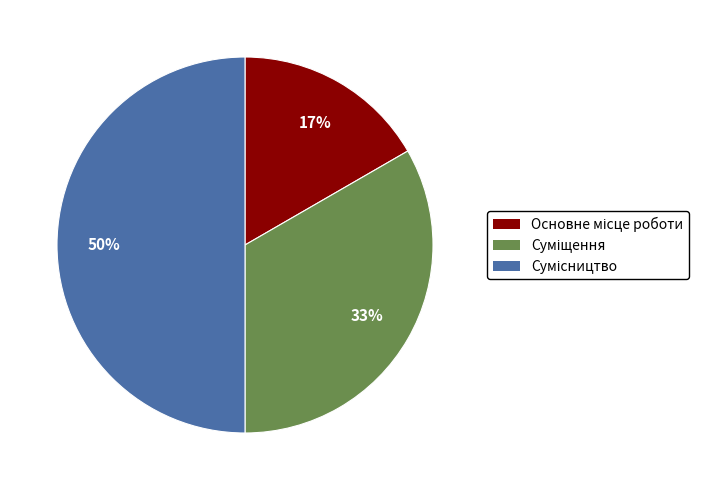

How many slices are in this pie chart?

3